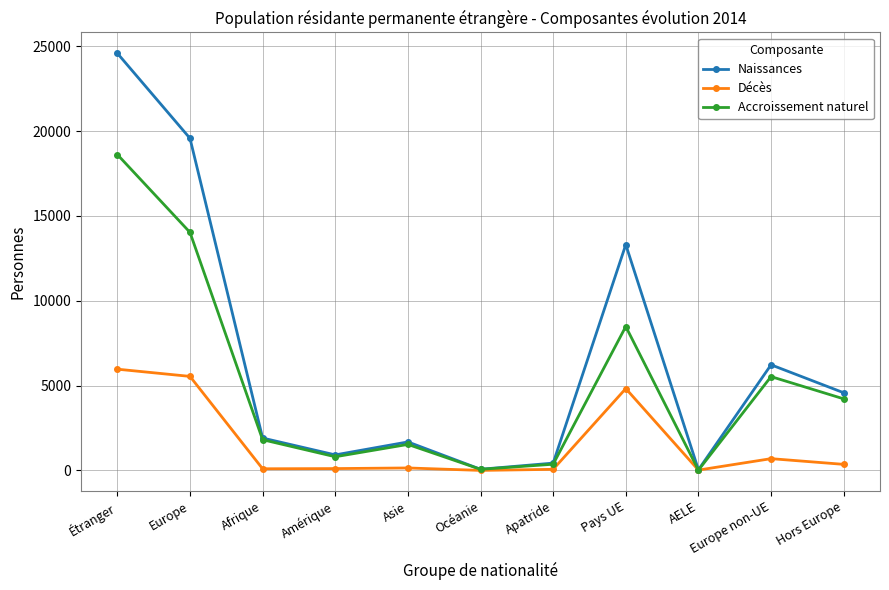

Rank the series by their average value, from highest to lowest.

Naissances, Accroissement naturel, Décès